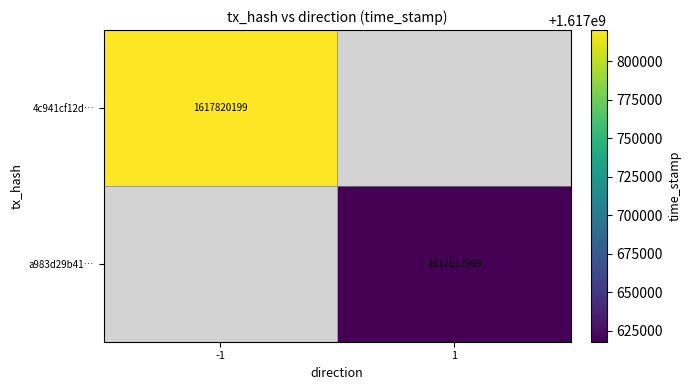

True or false: a983d29b41… has a value of 1617617969 at 1.

True